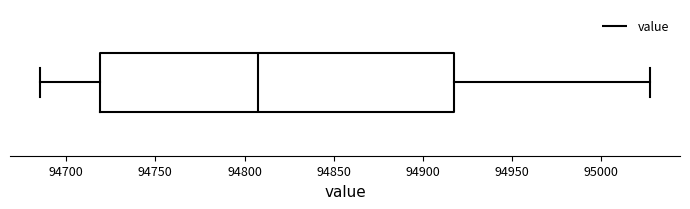

Where does the left whisker of the box end on the x-axis? The values are not printed on the chart, so give them approximately, as read against the axis.

94685